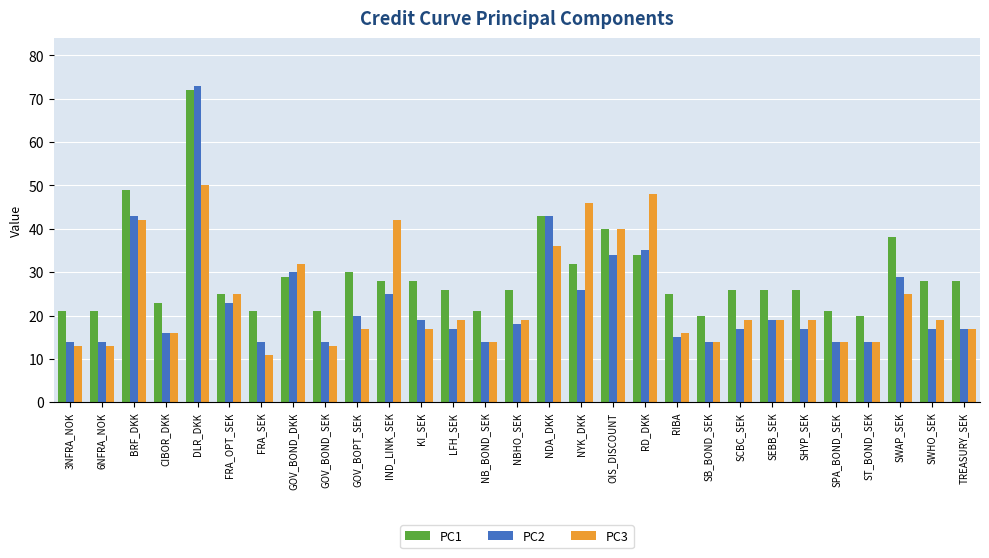

At how many categories does at least one series exceed 56?

1